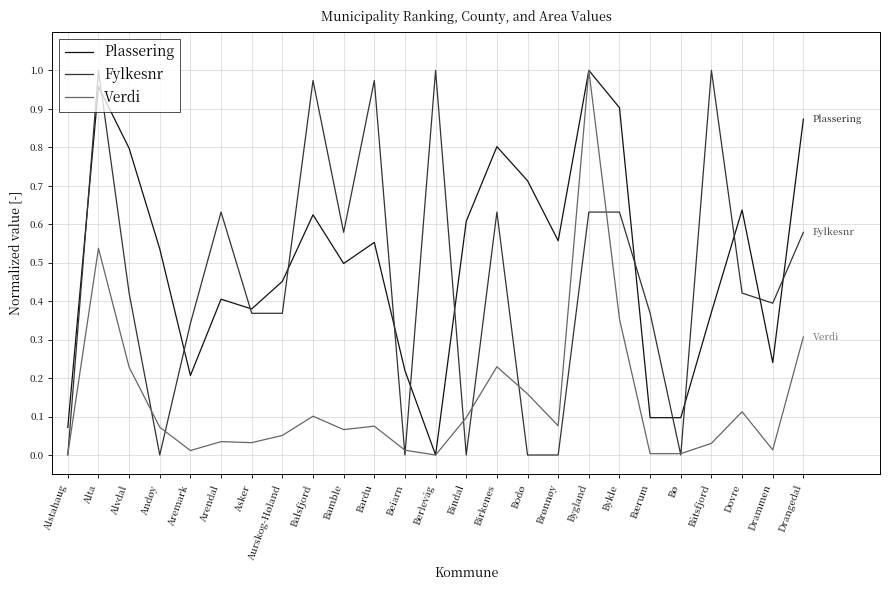

Is it true that Fylkesnr equals 0.9 at Drangedal?

False